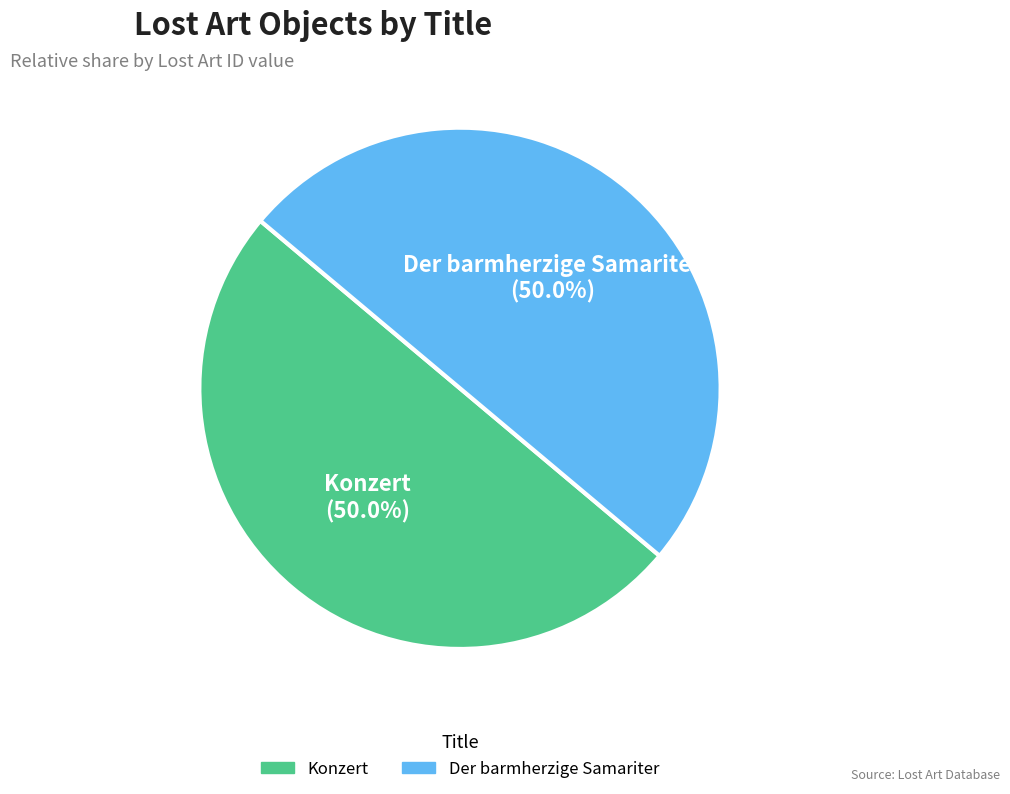

Approximately how many times larger is the value at Konzert compared to Der barmherzige Samariter?

1.0